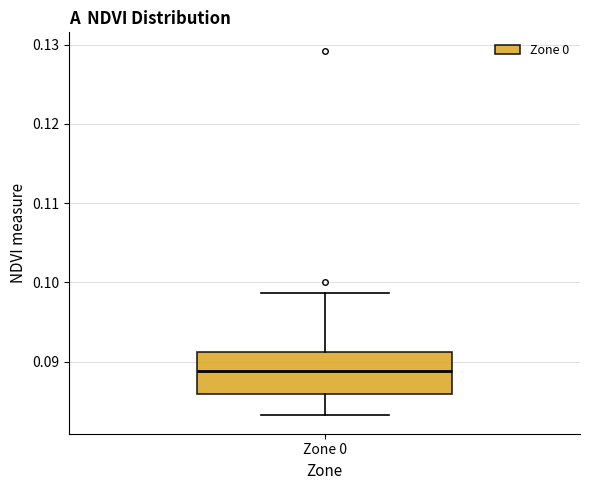

Transcribe this box plot: give where the median line is, the range the box spans, and where the two whiskers end, as read against the y-axis. The values are not printed on the chart, so give them approximately, as read against the axis.

median 0.089, box 0.086 to 0.091, whiskers 0.083 to 0.099